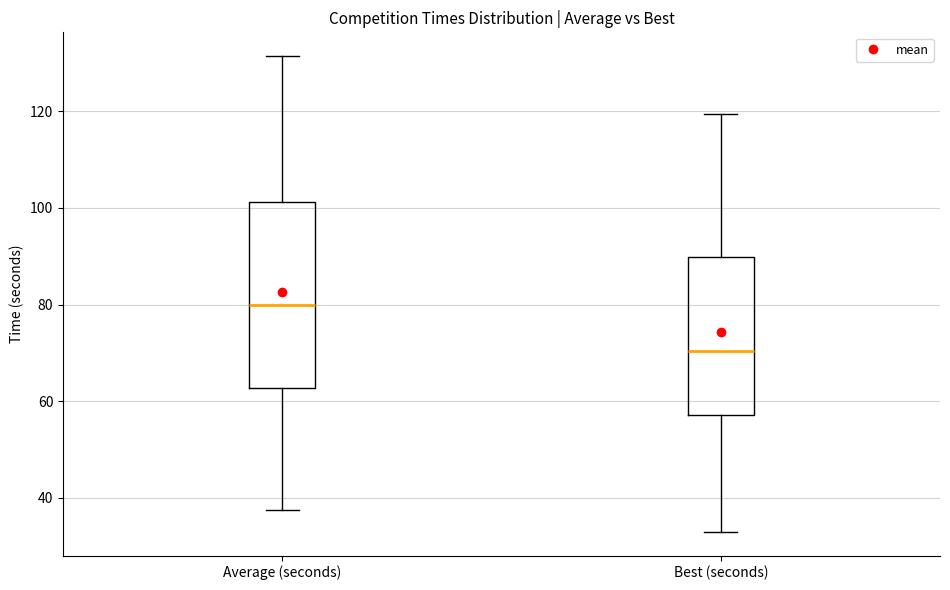

Comparing the boxes themselves (not the whiskers), which one is the tallest?

Average (seconds)